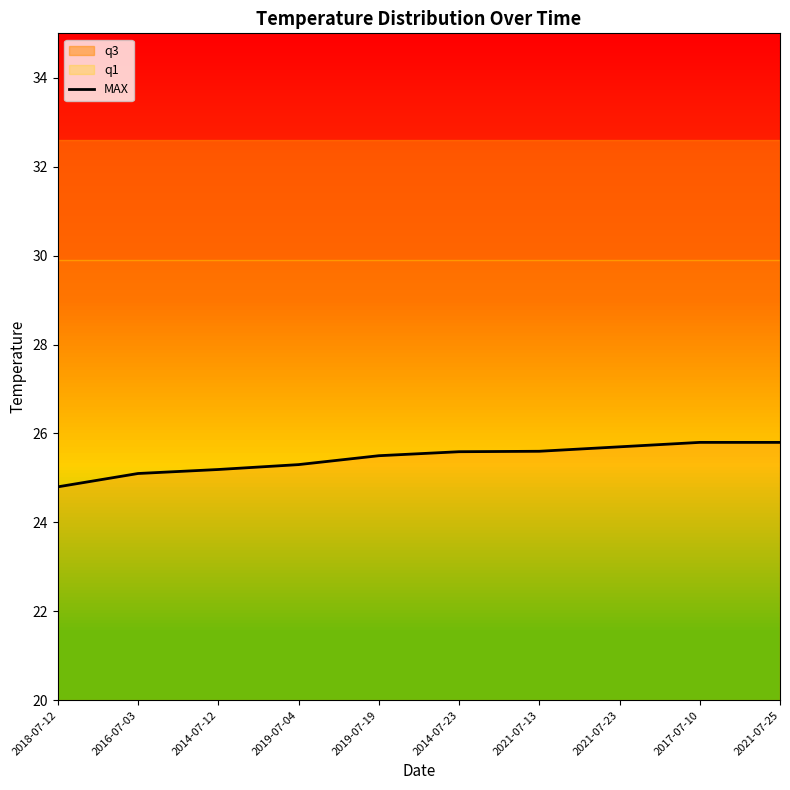

What is the label of the 10th point from the right?

2018-07-12